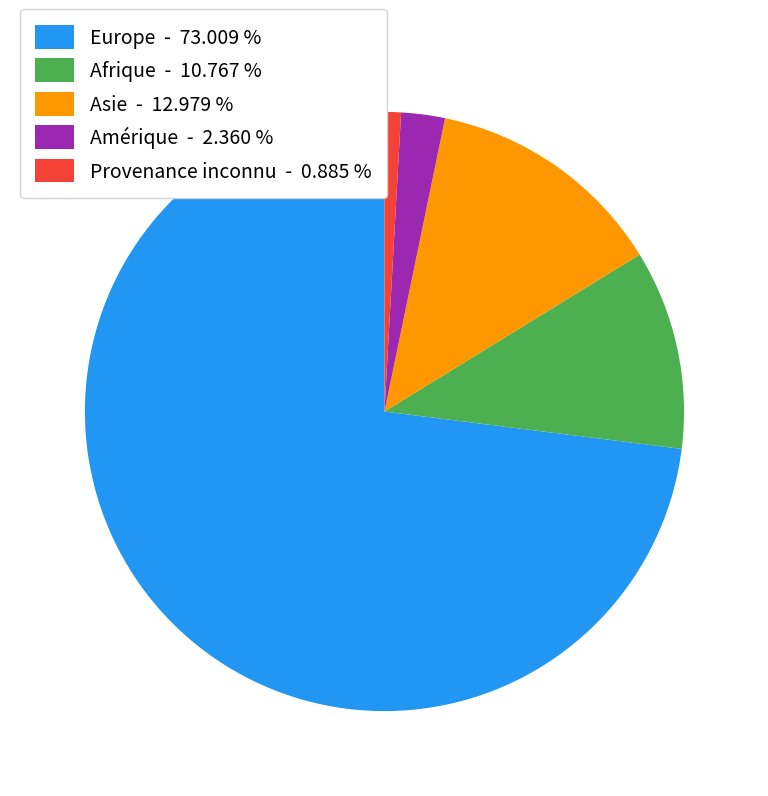

Which category has the biggest portion of the pie?

Europe